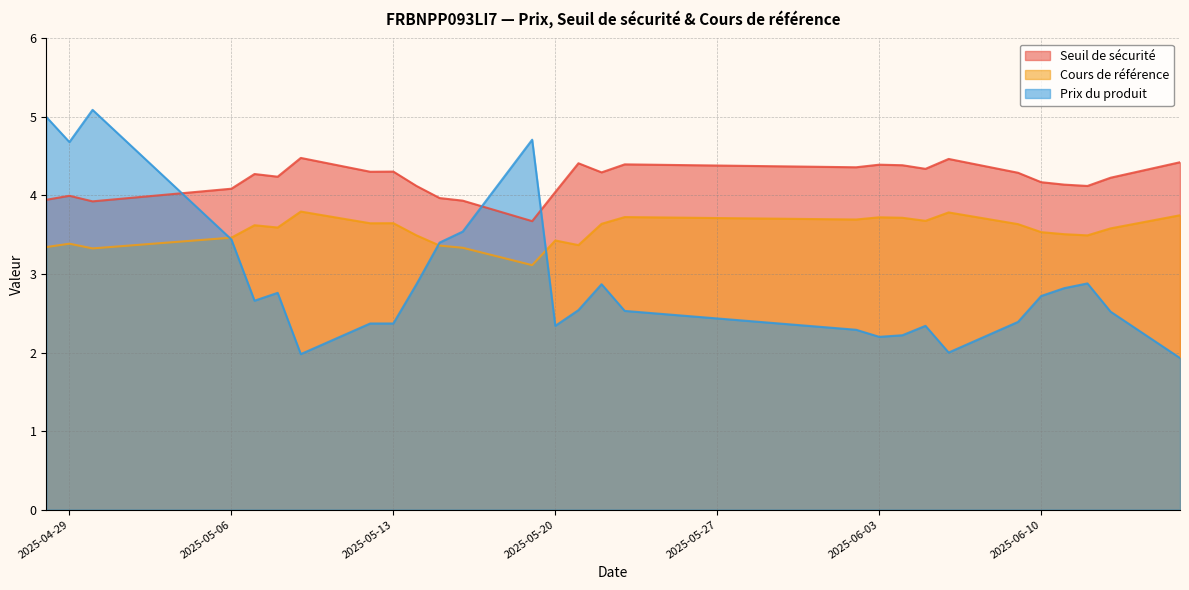

What is the label of the 5th point from the right?

2025-06-10